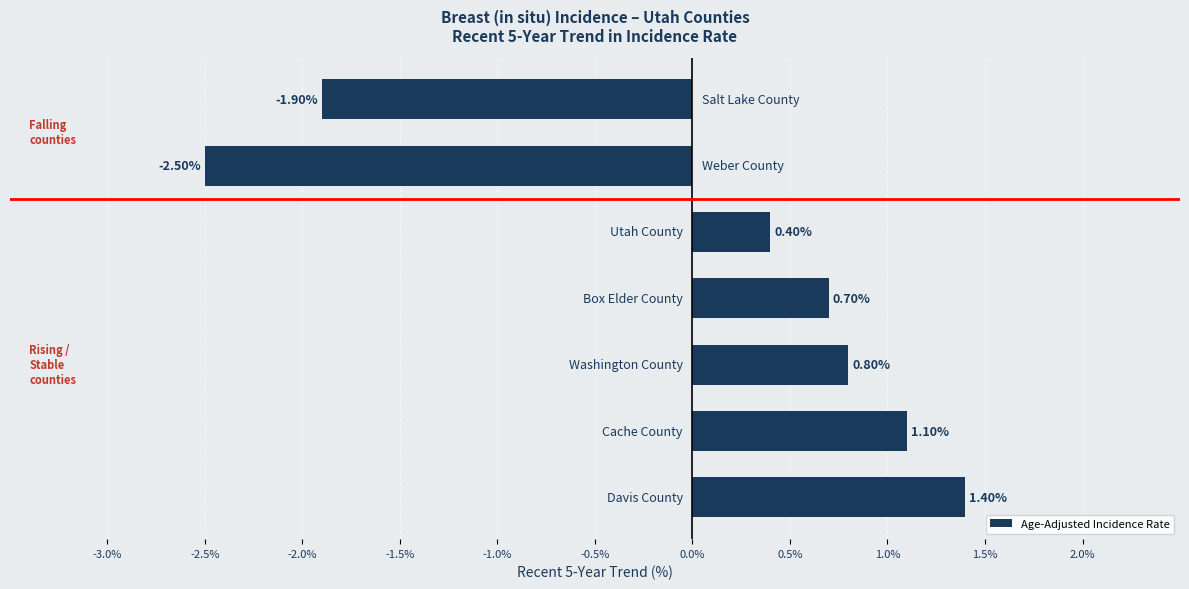

What is the difference between the maximum and minimum values?

3.9